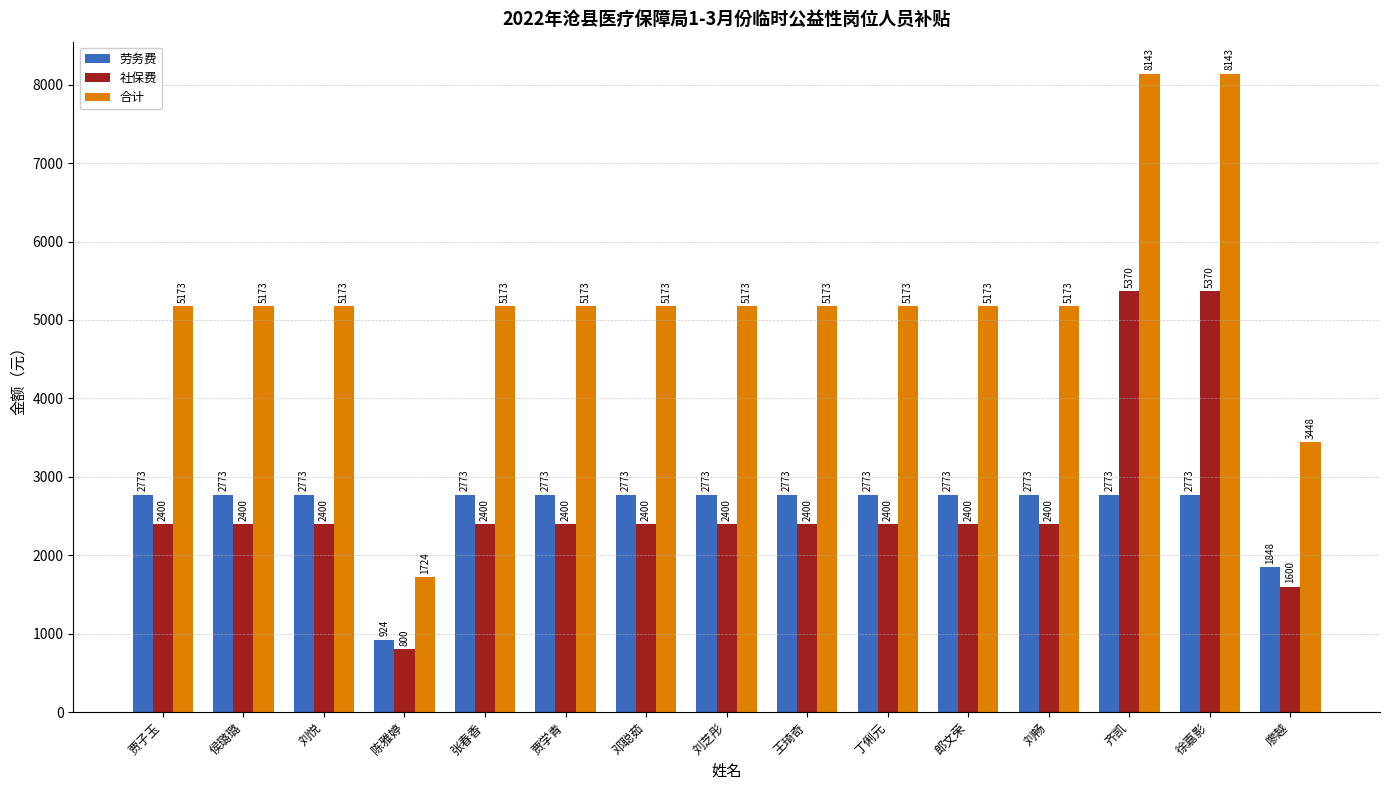

Rank the series at 郎文荣 from lowest to highest value.

社保费, 劳务费, 合计